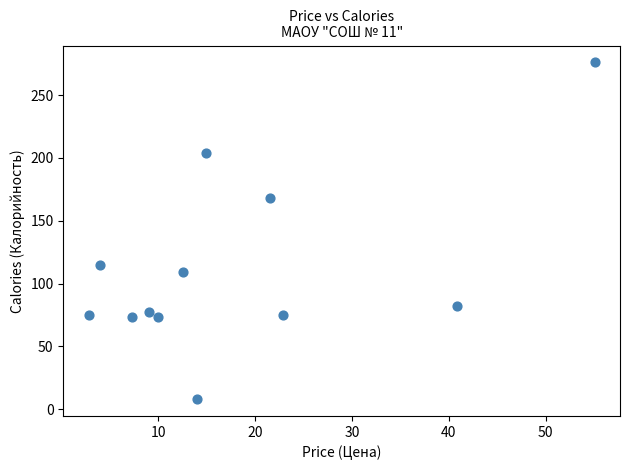

What is the average Y value?

111